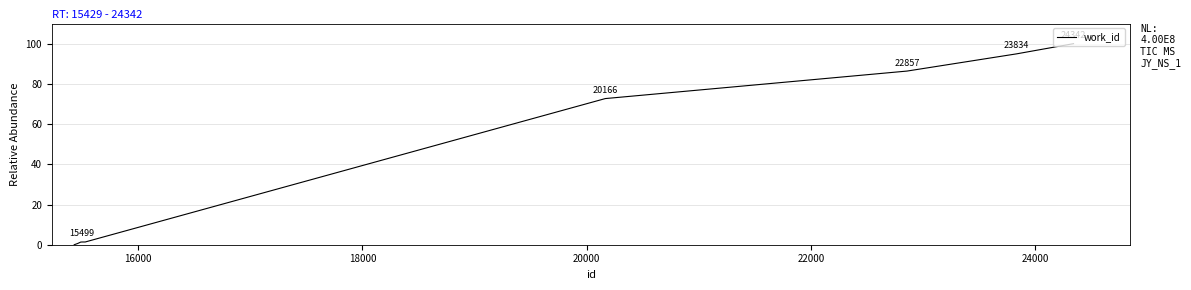

What is the difference between the maximum and minimum values?

100.0